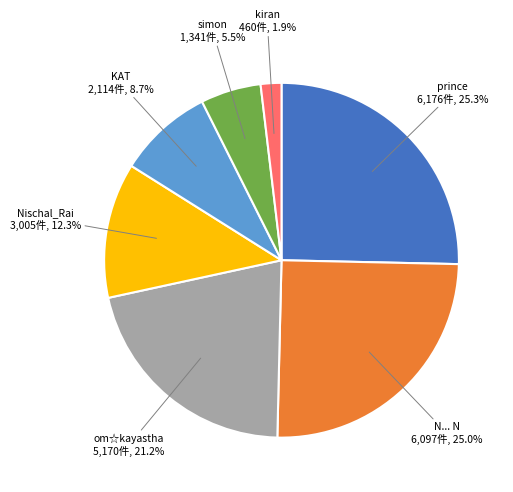

How many segments does this pie chart have?

7